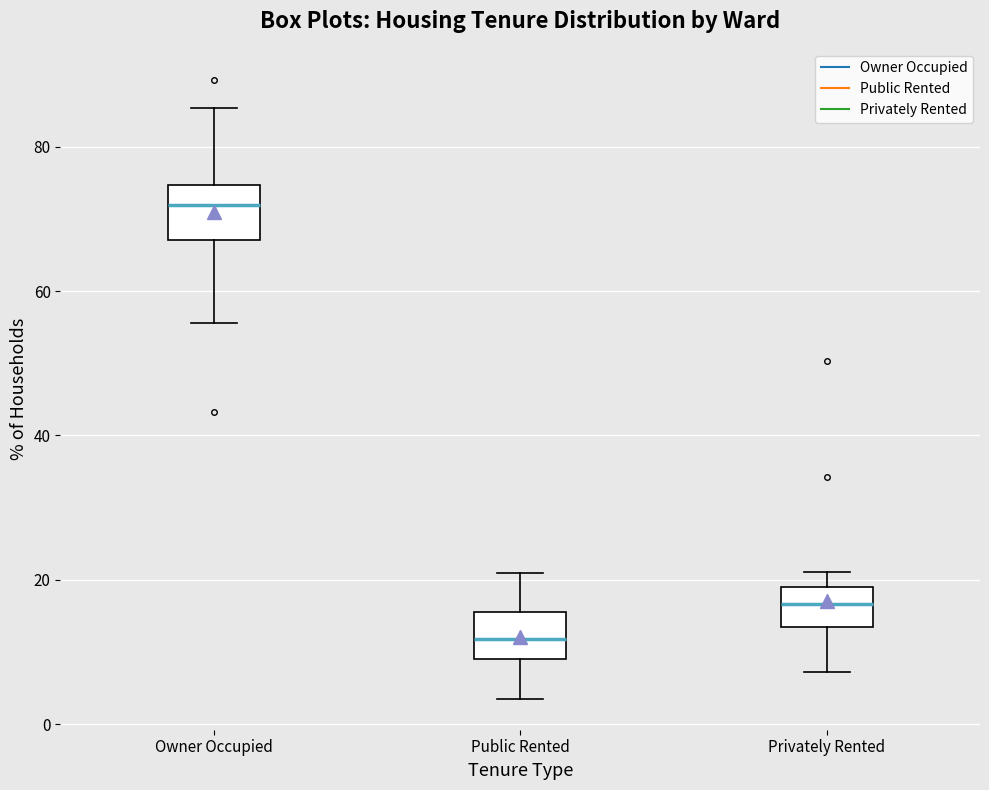

Reading left to right, transcribe this box plot: for each box, give where its median line is, the range the box spans, and where its two whiskers end, as read against the y-axis. The values are not printed on the chart, so give them approximately, as read against the axis.

Owner Occupied: median 72, box 68 to 74, whiskers 56 to 86
Public Rented: median 12, box 10 to 16, whiskers 4 to 20
Privately Rented: median 16, box 14 to 20, whiskers 8 to 22